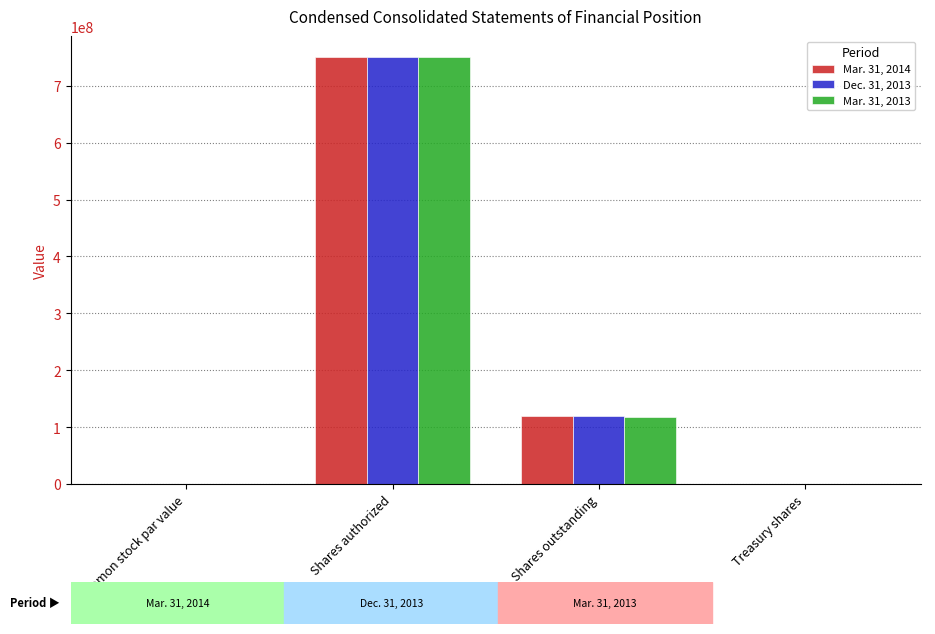

What is the total value across all series at Shares authorized?

2250000000